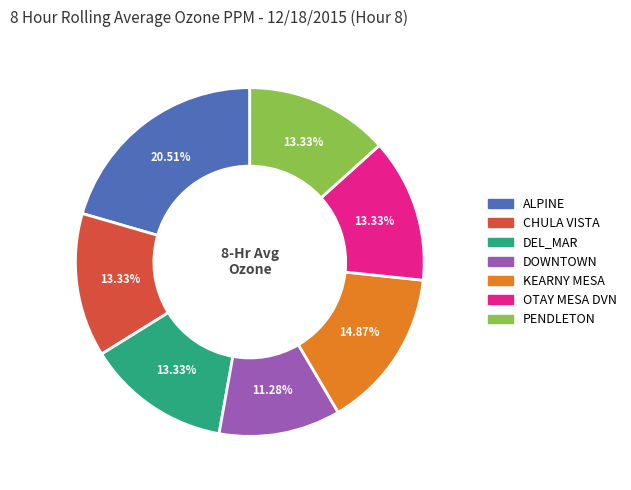

Is it true that ALPINE is 14% of the pie?

False